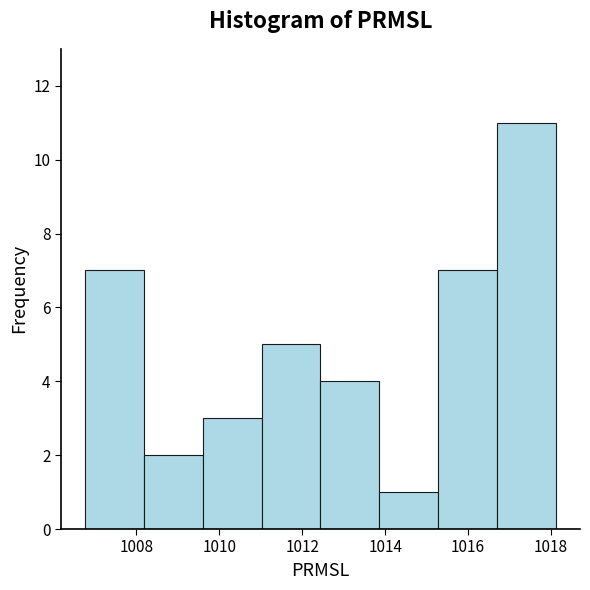

How tall is the bar that spans 1013.8 to 1015.2 on the x-axis? Neither the bar edges nor the heights are printed on the chart, so give them approximately, as read against the axes.

1